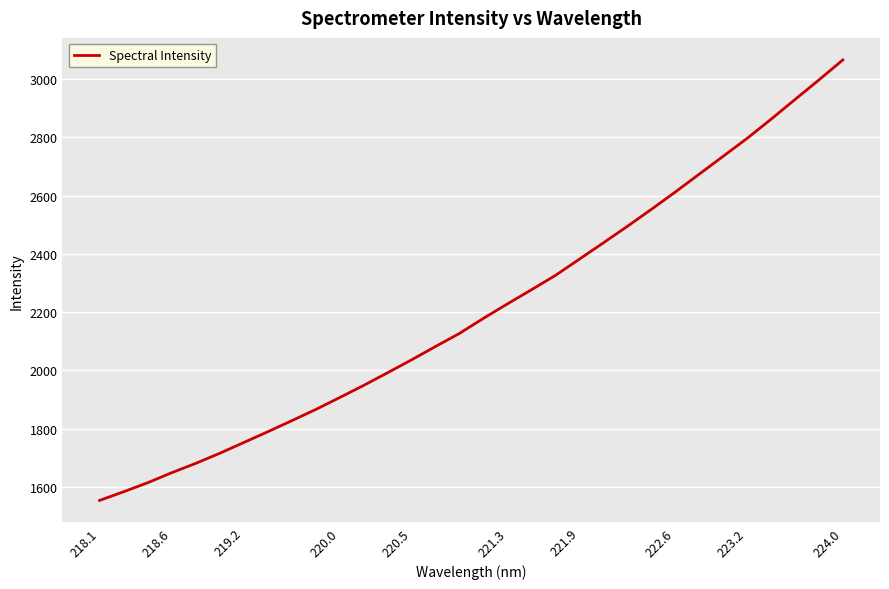

What is the minimum value shown in the chart?

1554.0